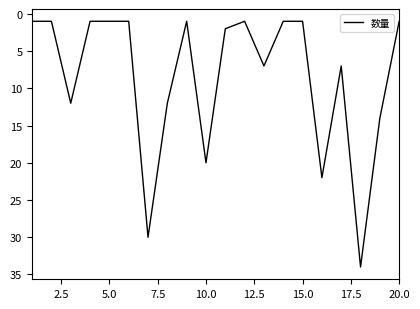

How many lines are shown in the chart?

1